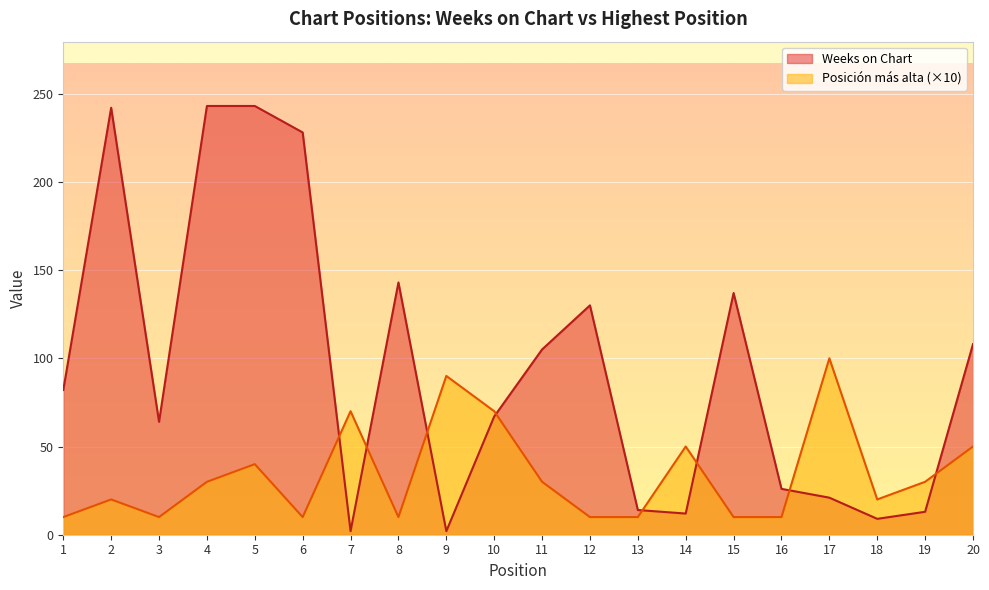

Where do Weeks on Chart and Posicion mas alta first cross each other?

6 and 7